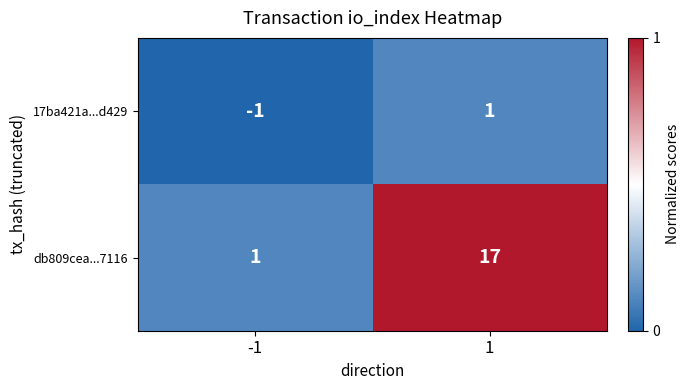

At -1, list the series in order from largest to smallest.

db809cea...7116, 17ba421a...d429